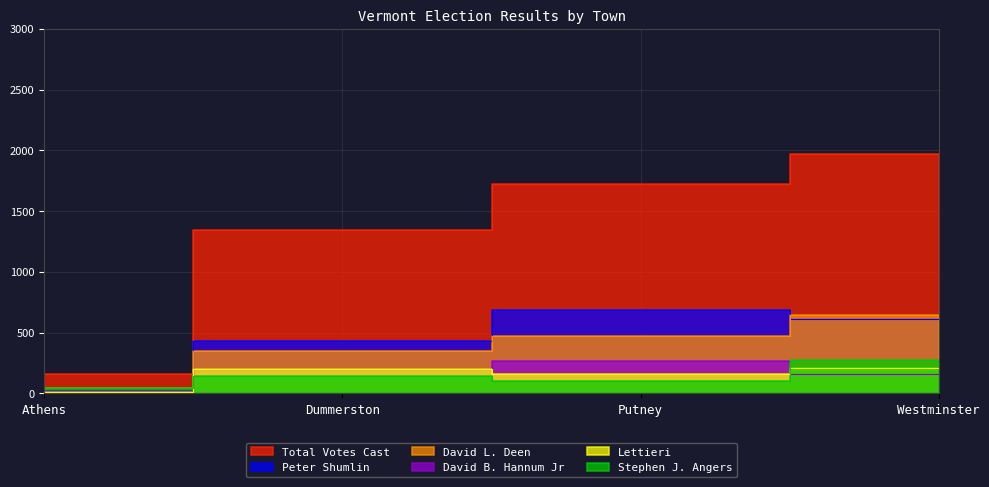

At which category does the chart reach its minimum across all series?

Athens